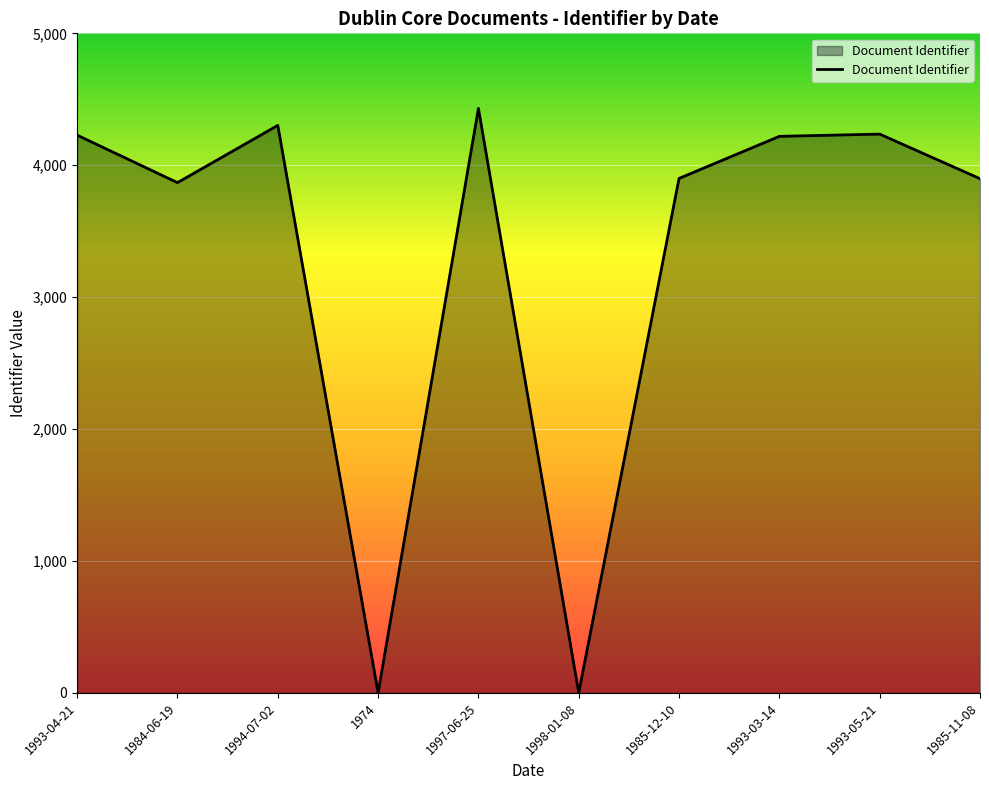

Where is the first local maximum?

1994-07-02